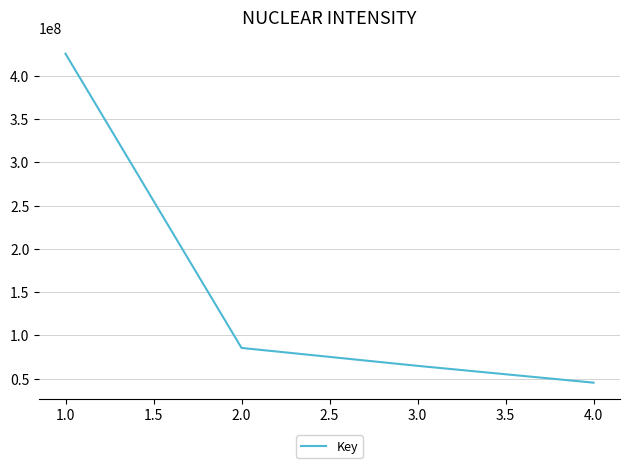

Rank the categories by value from lowest to highest.

4.0, 3.0, 2.0, 1.0